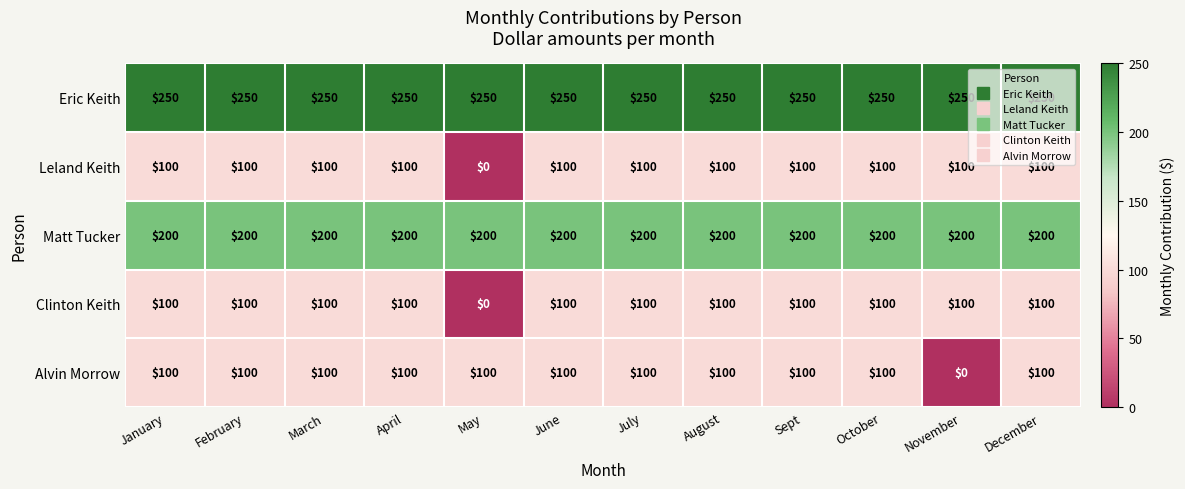

What is the lowest value of the Eric Keith series?

250